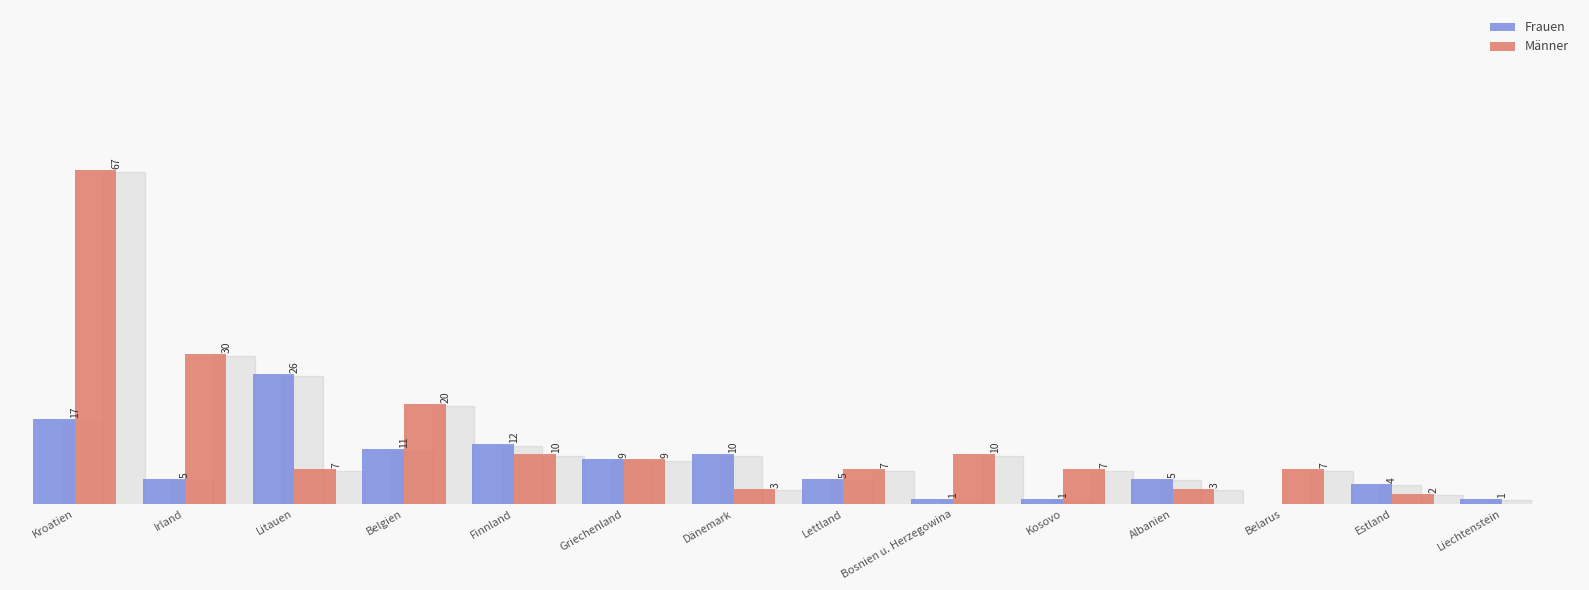

At which category is the sum across all series the highest?

Kroatien